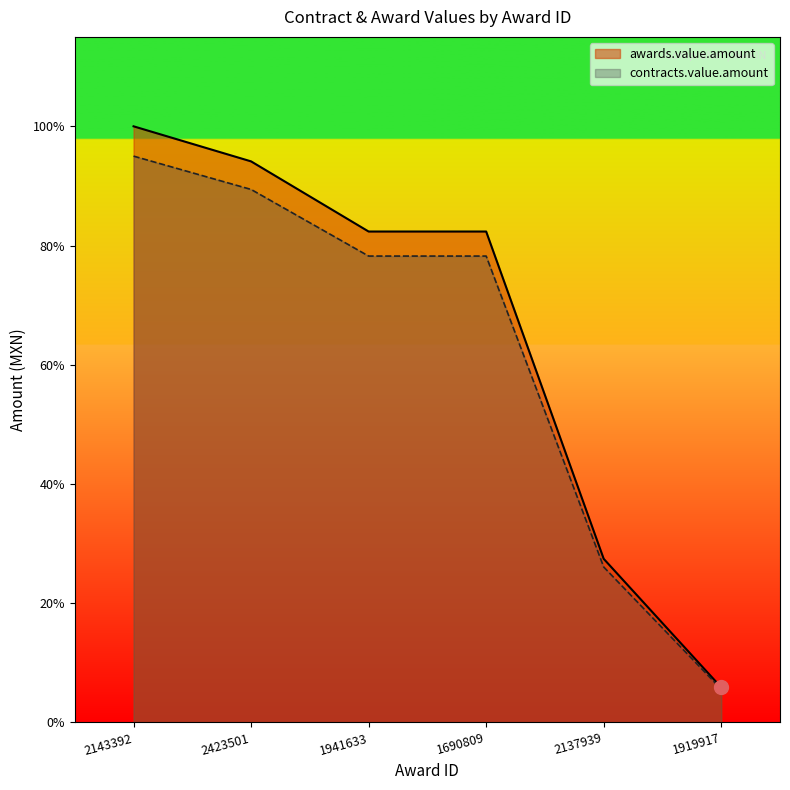

The contracts.value.amount series shows 760000.0 at 2423501. True or false?

True